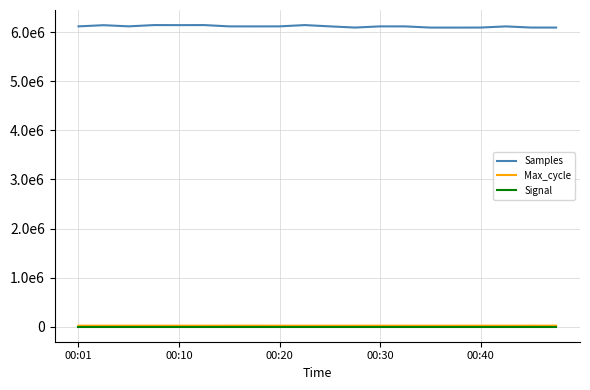

What are all the series names shown in the legend?

Samples, Max_cycle, Signal